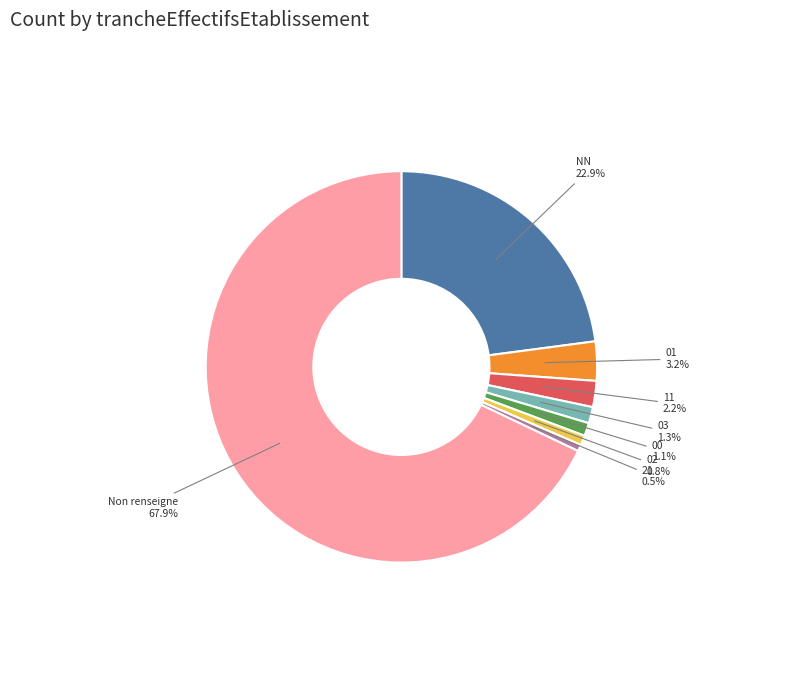

Is there any slice that represents more than half of the pie?

Yes